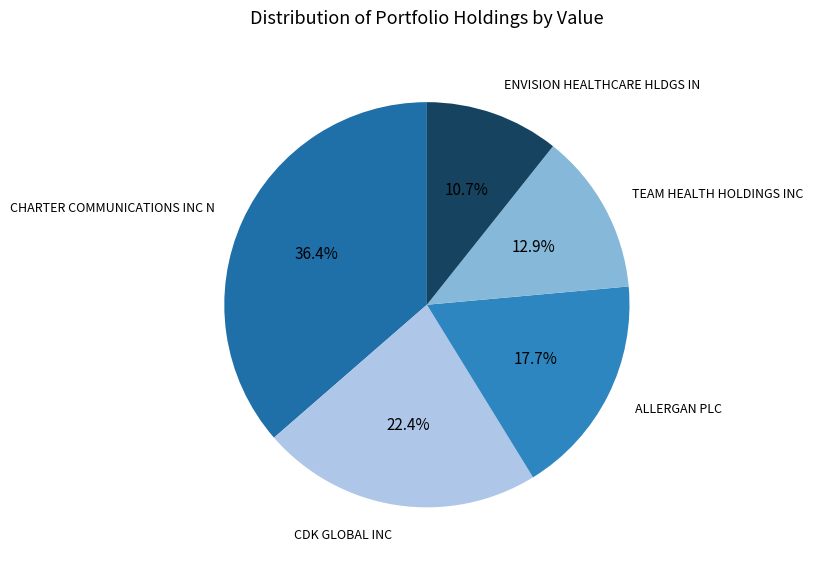

Which has a higher value, TEAM HEALTH HOLDINGS INC or ENVISION HEALTHCARE HLDGS IN?

TEAM HEALTH HOLDINGS INC